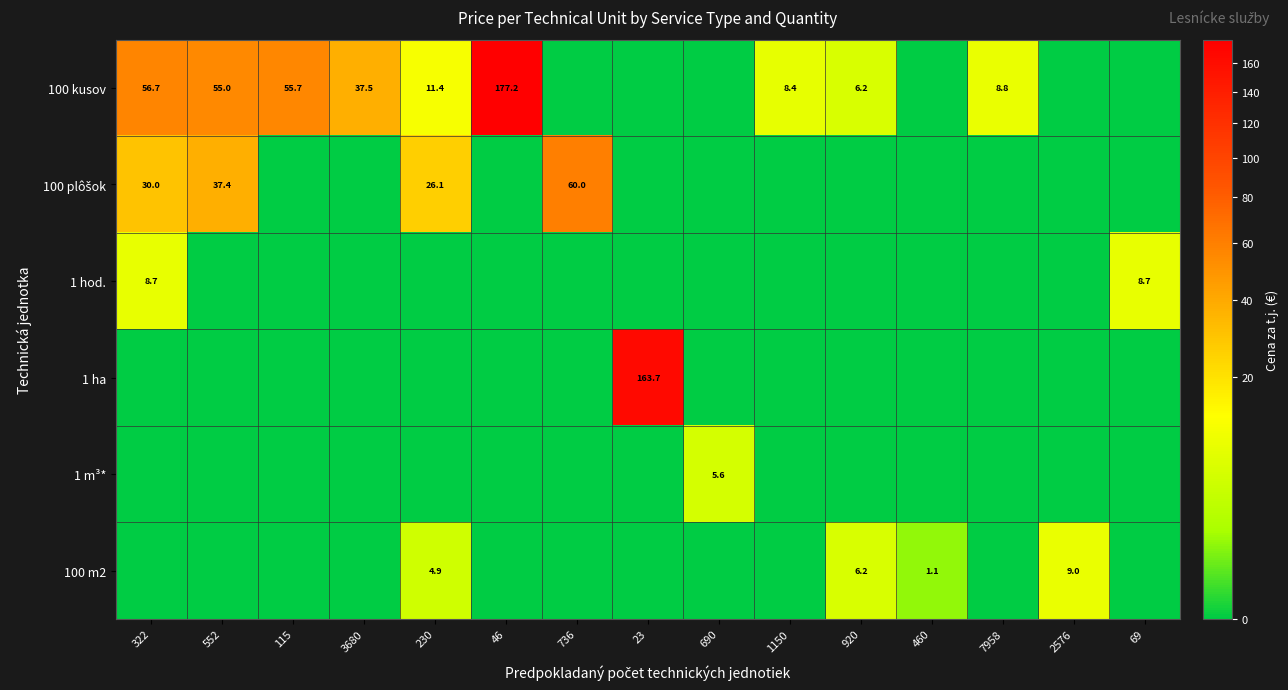

The value of 100 kusov at 115 is 11.8. True or false?

False